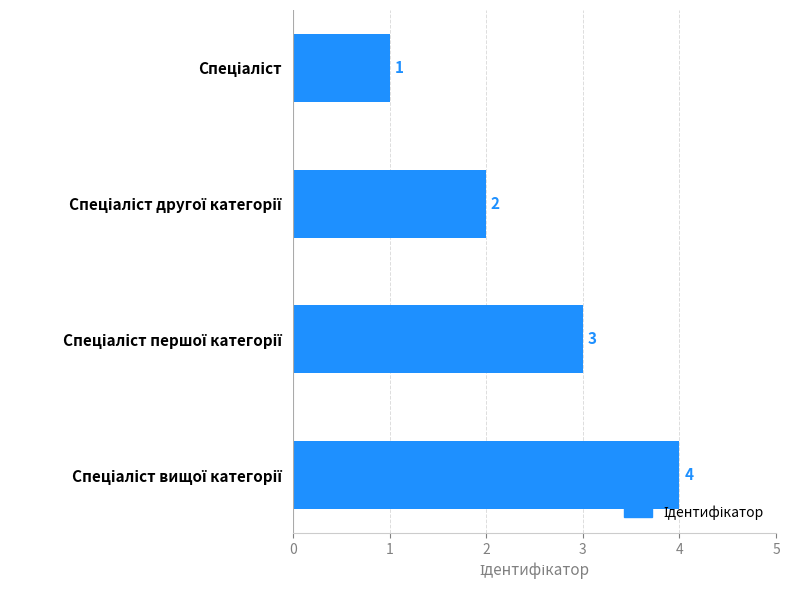

Count the values in the range 2 to 4.

3